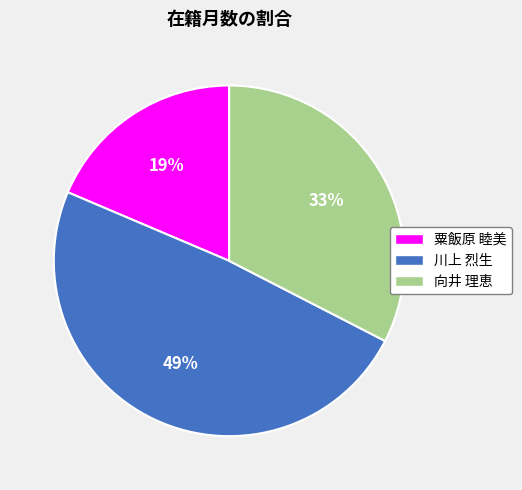

Count the number of slices in the pie.

3